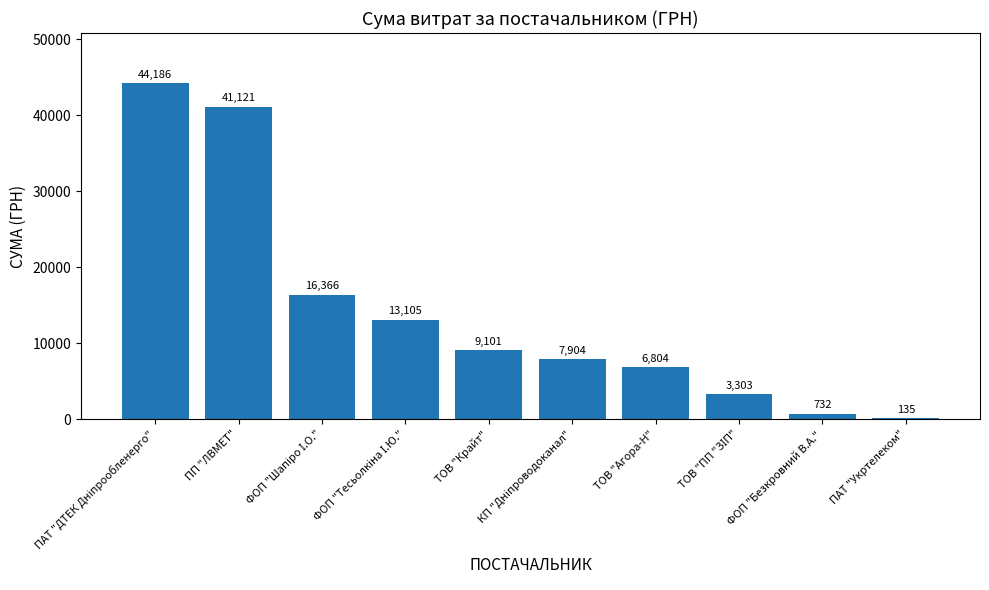

What is the change in value from ТОВ "Крайт" to ПАТ "Укртелеком"?

-8966.0